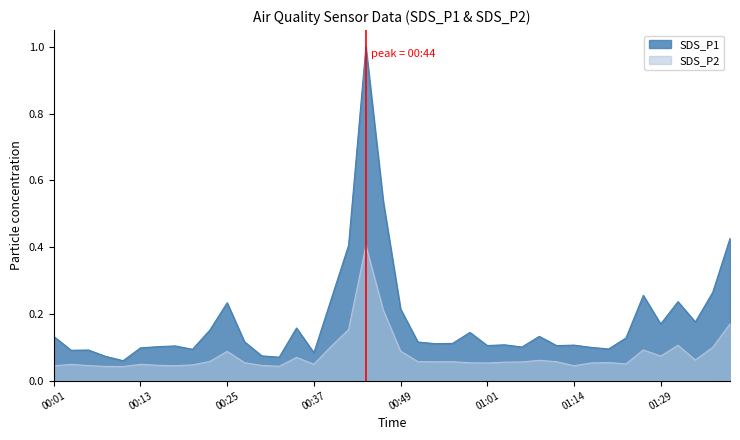

True or false: SDS_P2 has more than 0 interior local peaks.

True